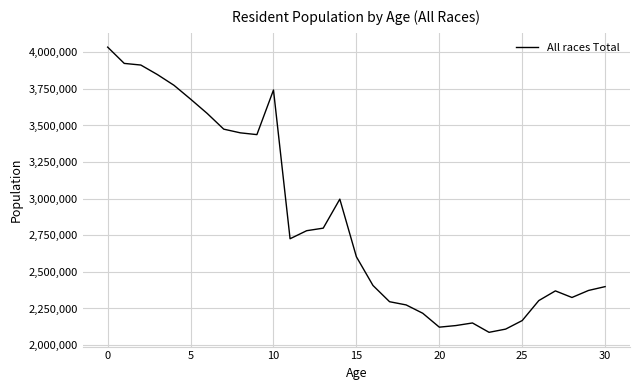

What is the maximum value shown in the chart?

4035155